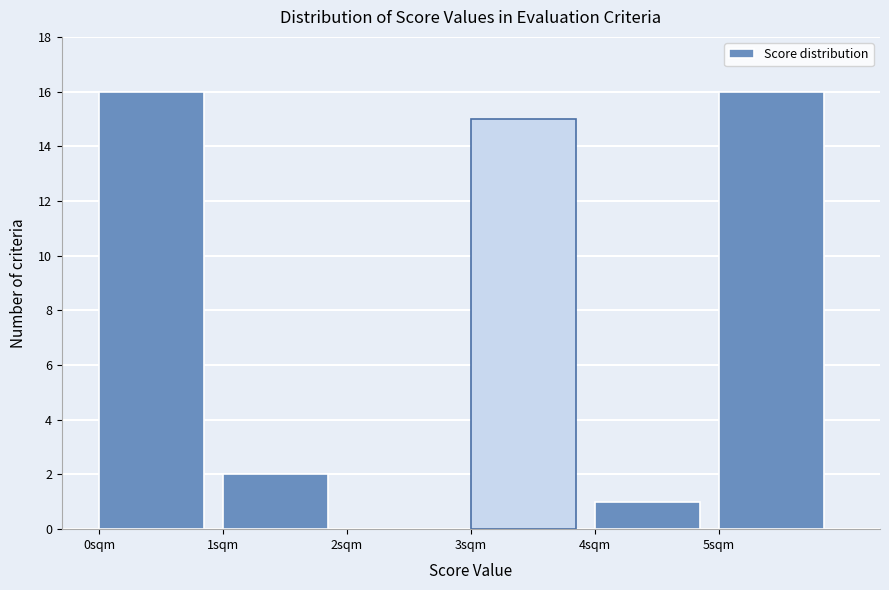

What is the height of the bar covering 4 to 5 on the x-axis? The values are not printed on the chart, so give them approximately, as read against the axis.

1